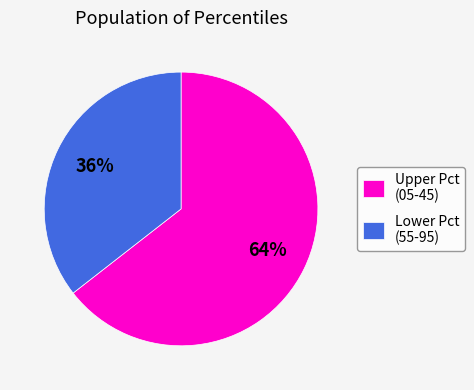

To the nearest percent, what portion does Lower Pct (55-95) represent?

36%